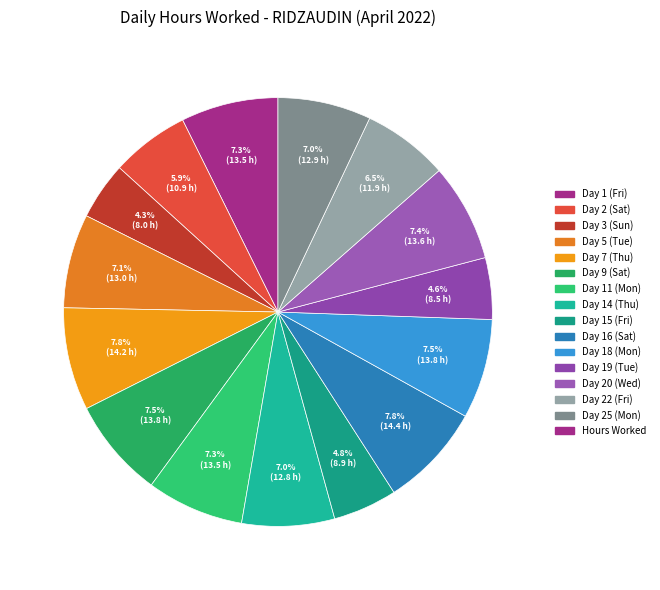

Which slice is the smallest?

Day 3 (Sun)